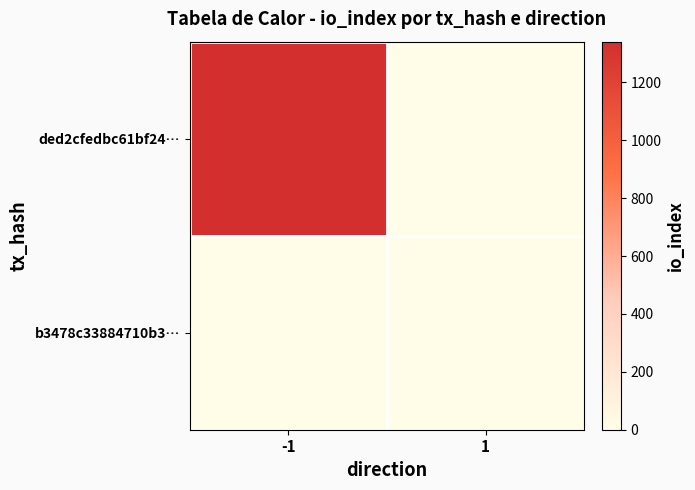

Between -1 and 1, which is larger?

-1